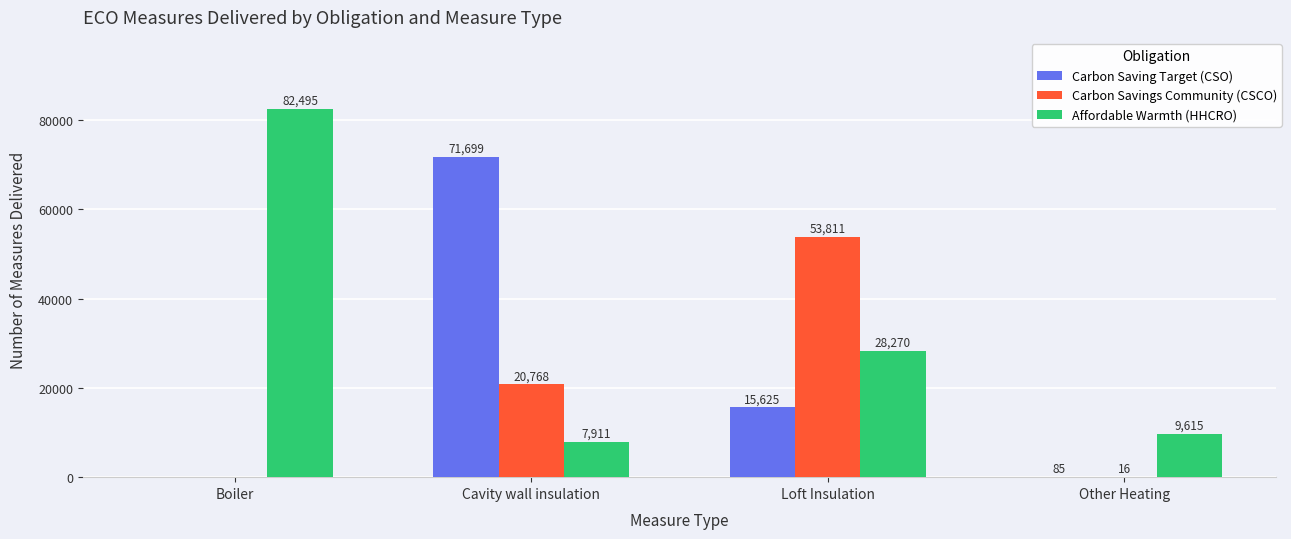

Which category has the highest value in the Affordable Warmth (HHCRO) series?

Boiler